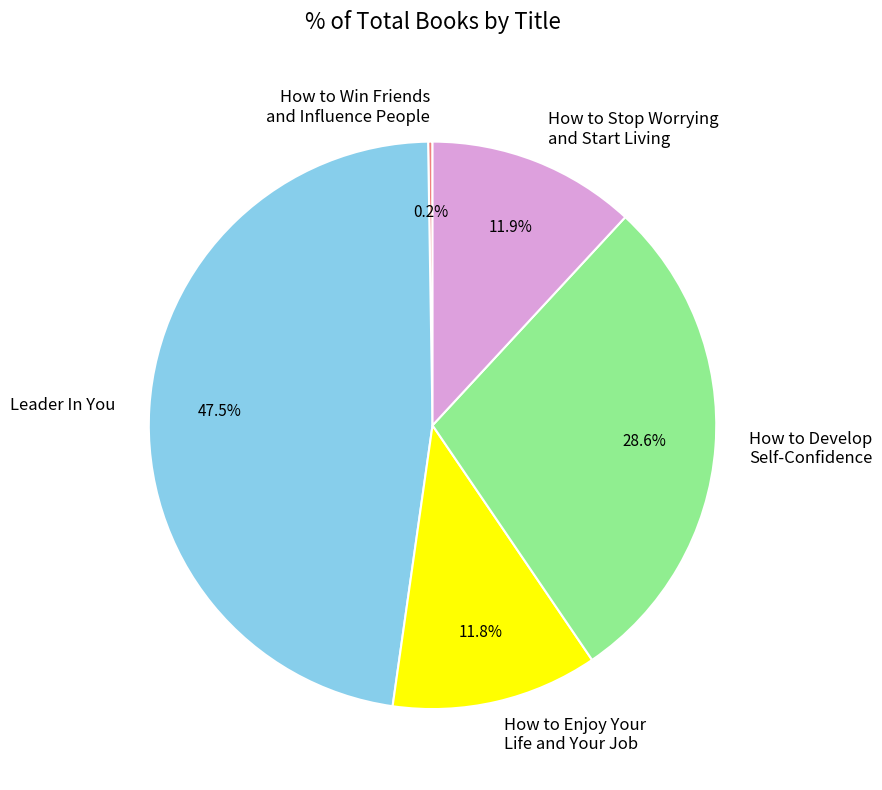

What percentage is the How to Stop Worrying and Start Living slice, to the nearest percent?

12%